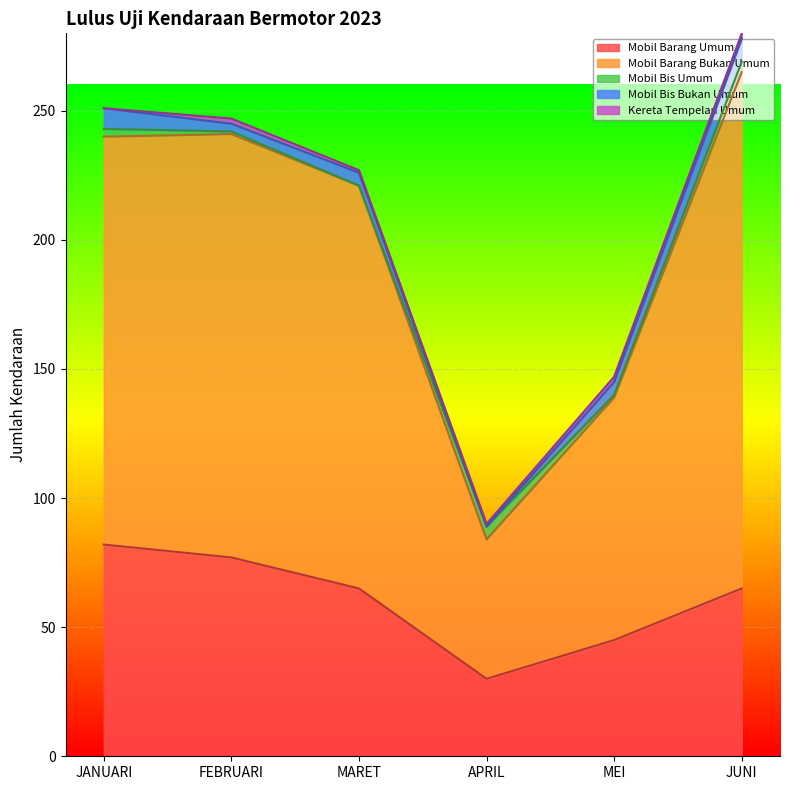

True or false: Mobil Bis Umum has a value of 0 at MARET.

True